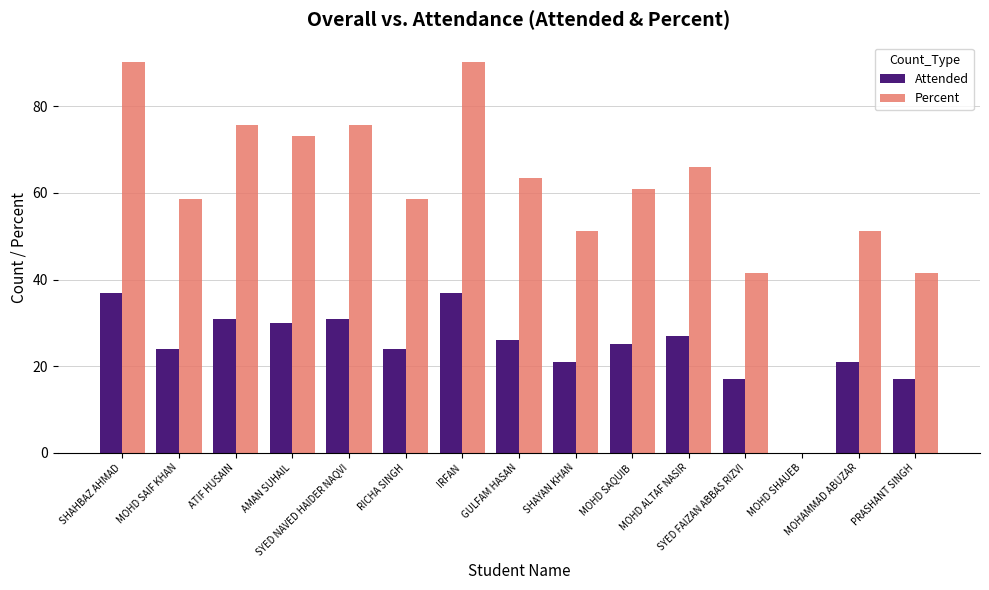

How many groups of bars are there?

15